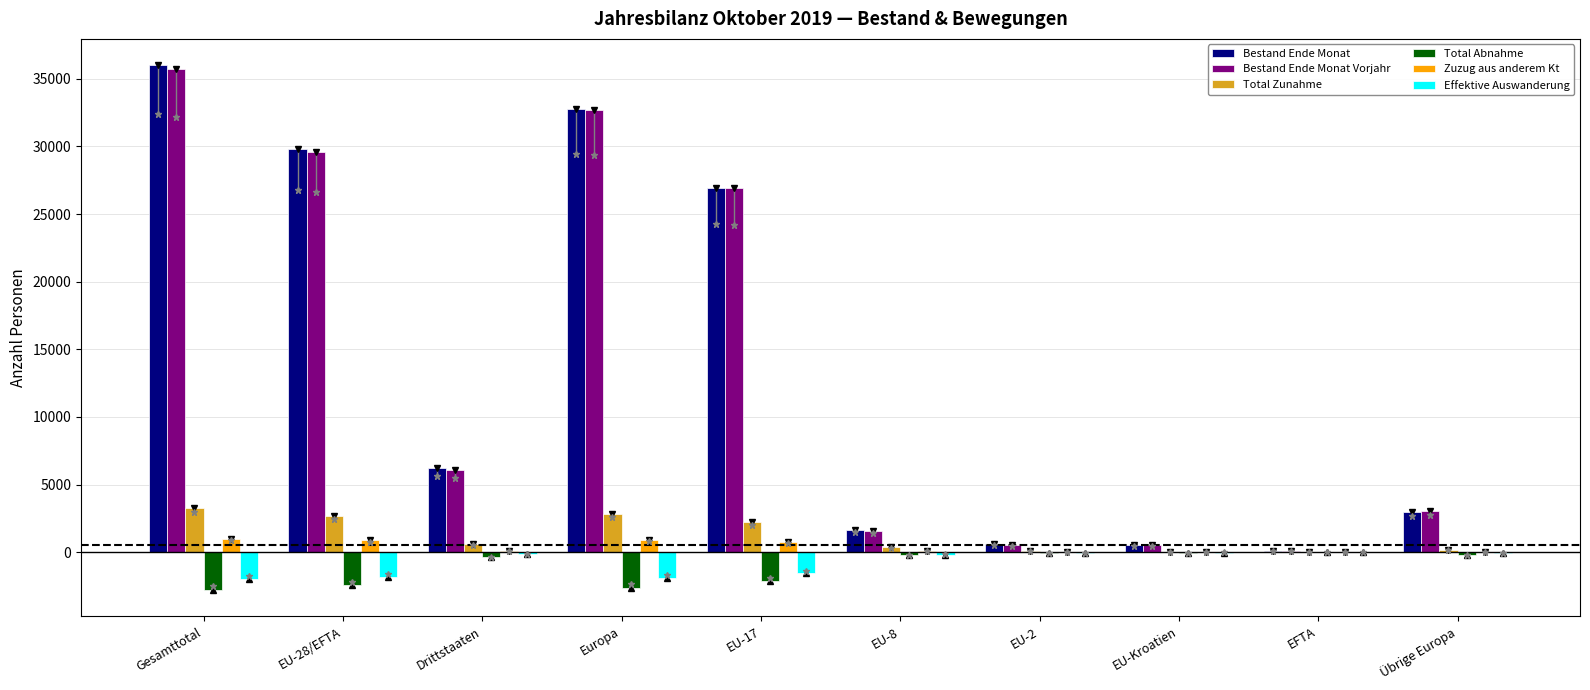

How many groups of bars are there?

10